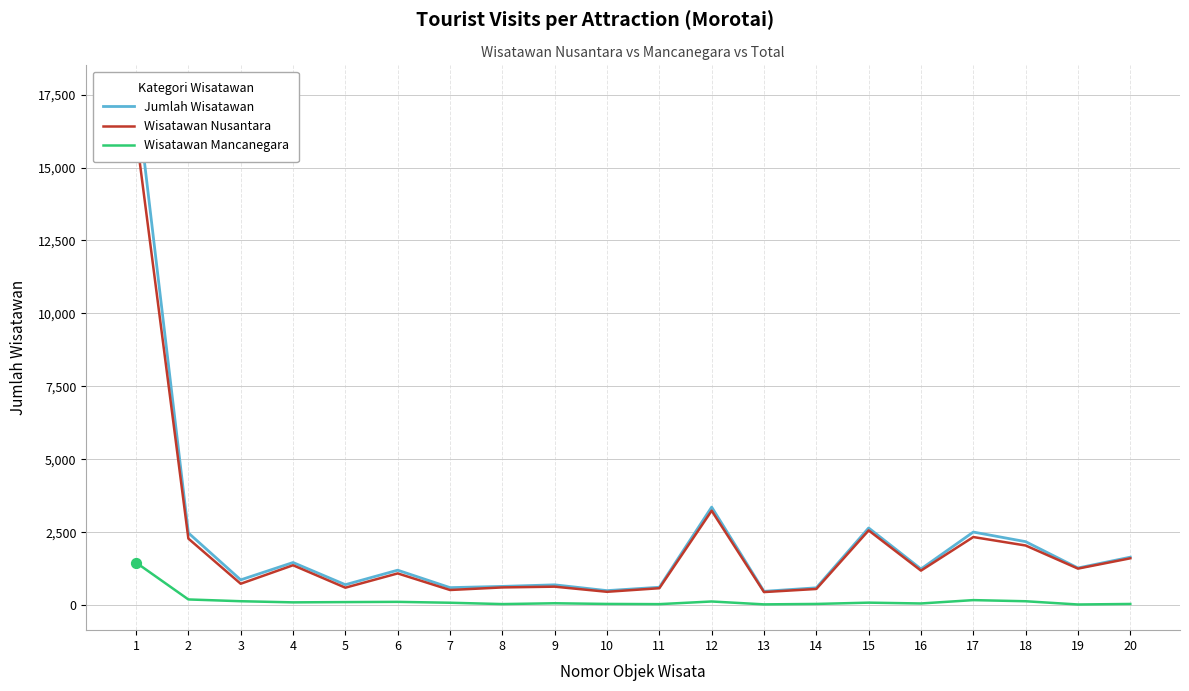

Which series has the largest total across all categories?

Jumlah Wisatawan